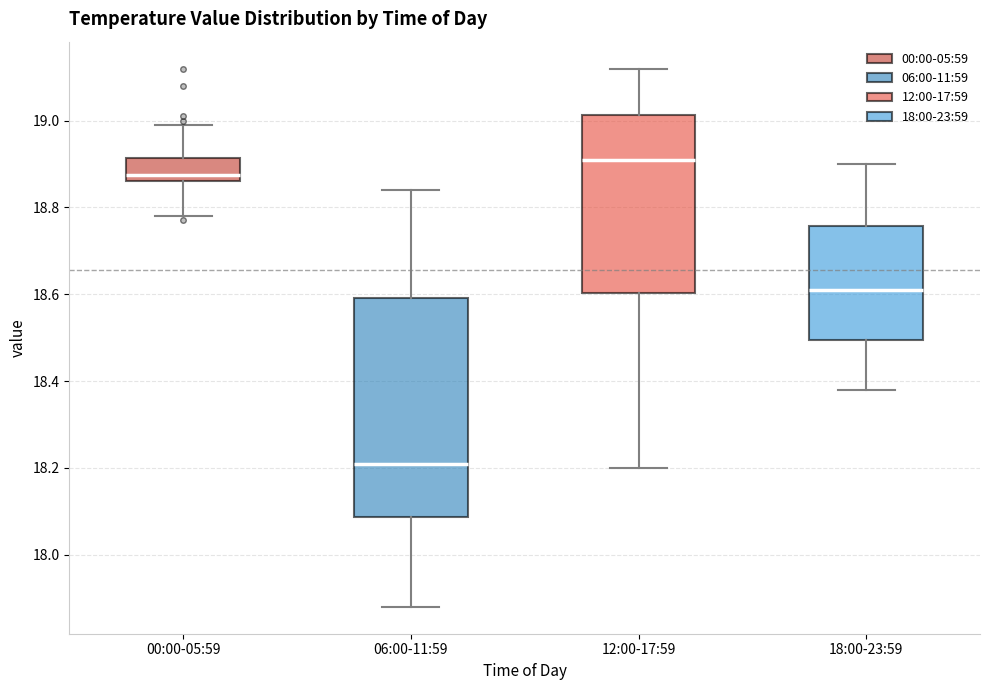

Which box is the tallest, from its lower edge to its upper edge?

06:00-11:59